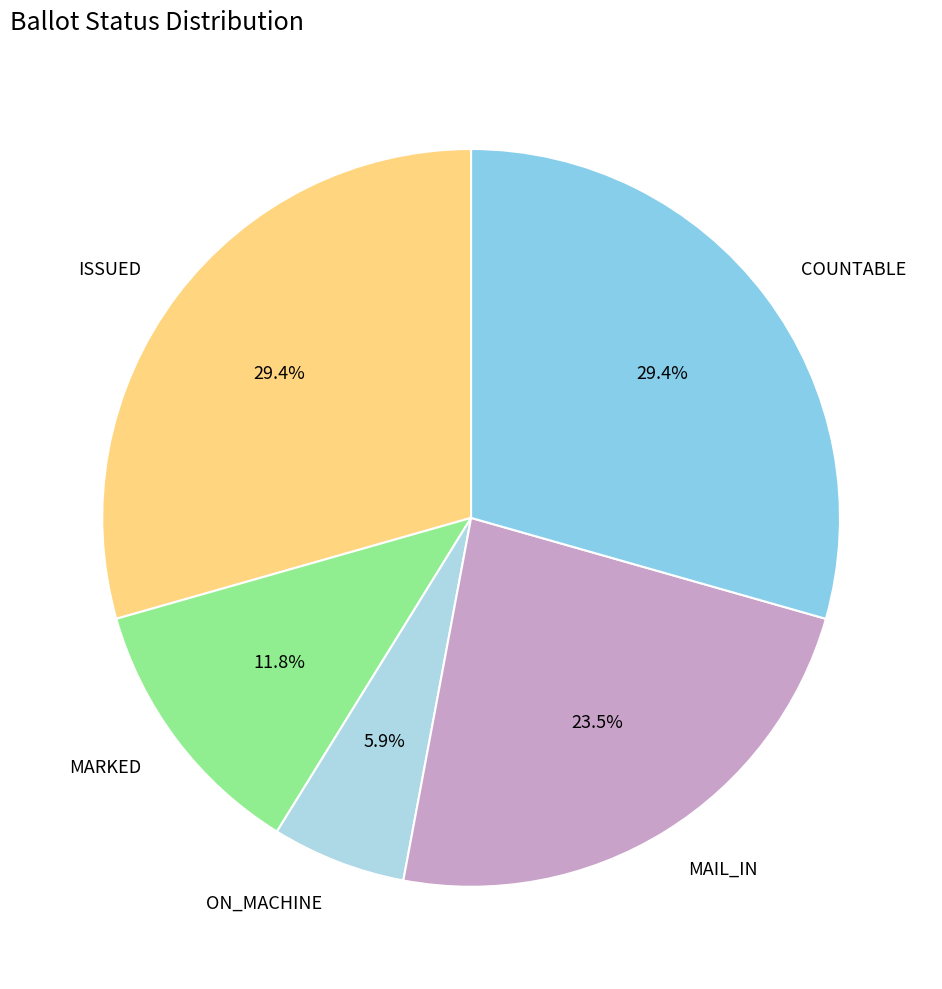

Which category has the smallest portion of the pie?

ON_MACHINE